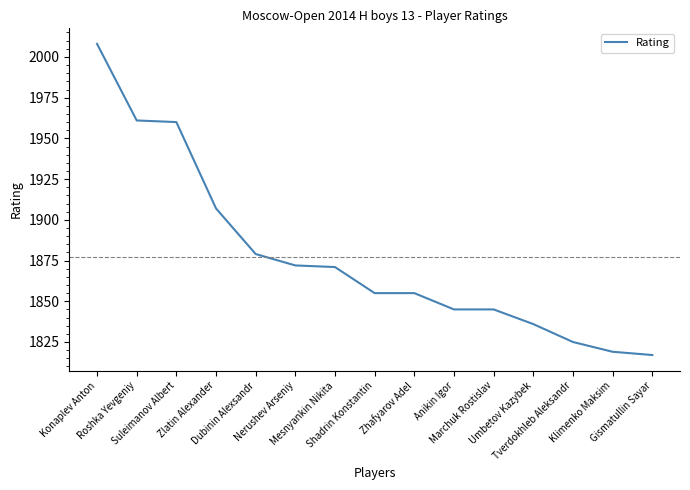

Which category has the lowest value across all series?

Gismatullin Sayar